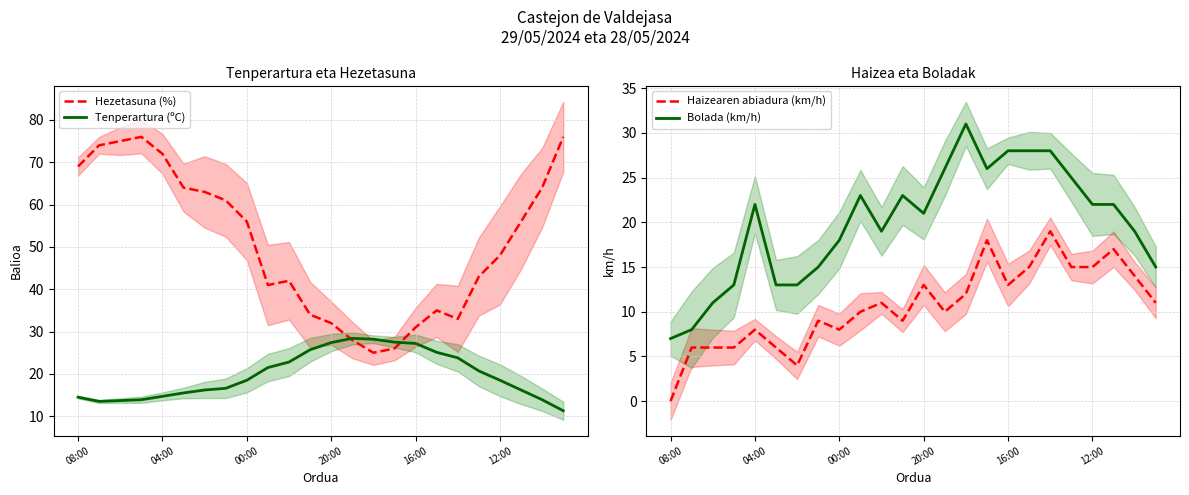

True or false: Bolada (km/h) and Haizearen abiadura (km/h) intersect in this chart.

False